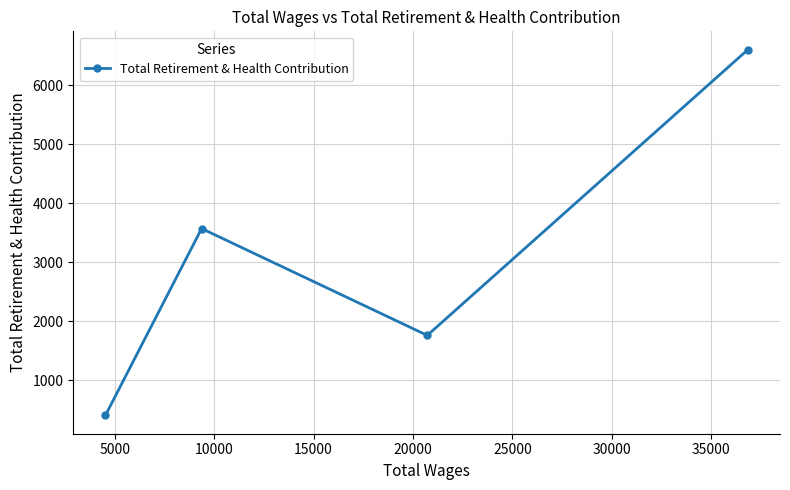

Reading left to right, transcribe all the data shown in this chart.

407	3575	1764	6608